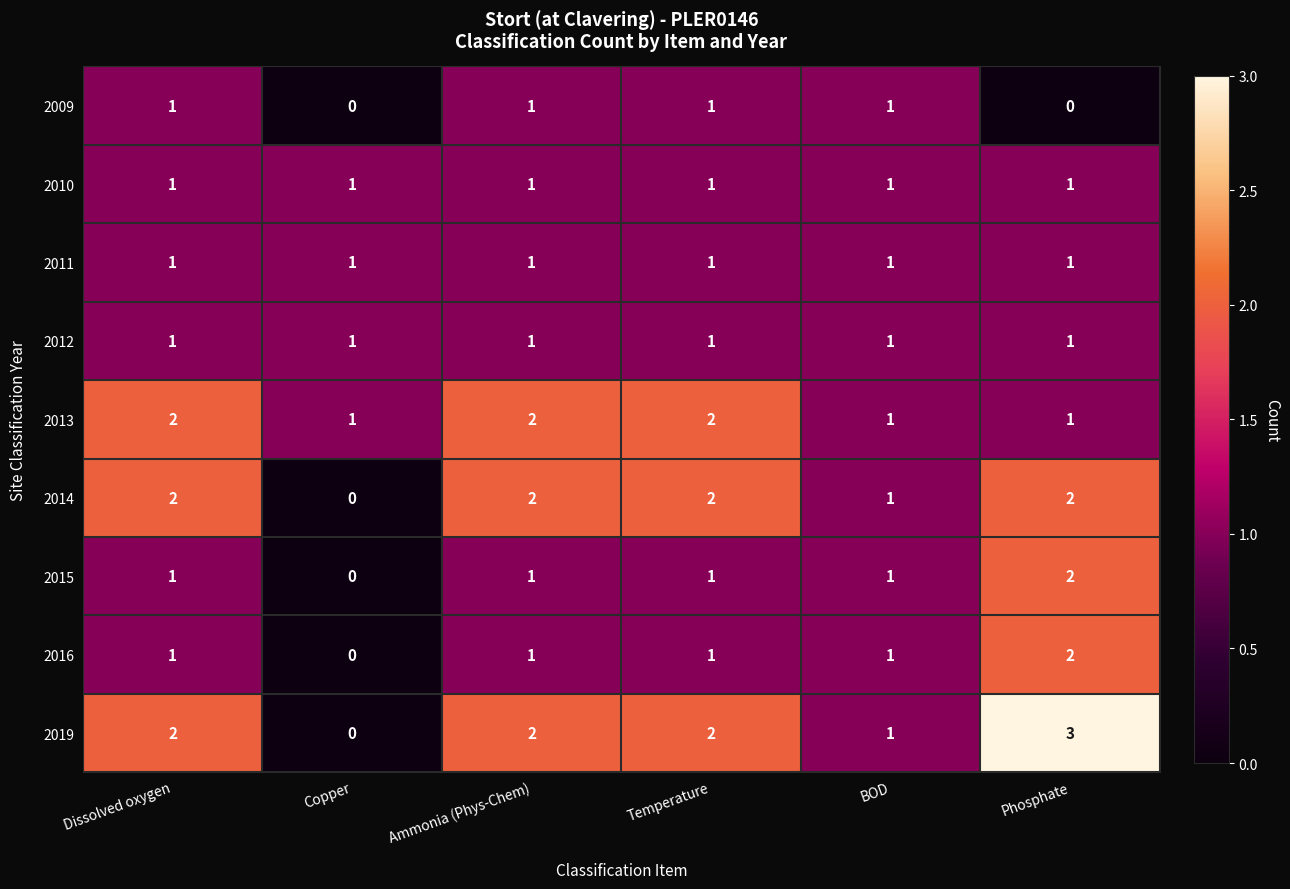

What is the maximum value for 2019?

3